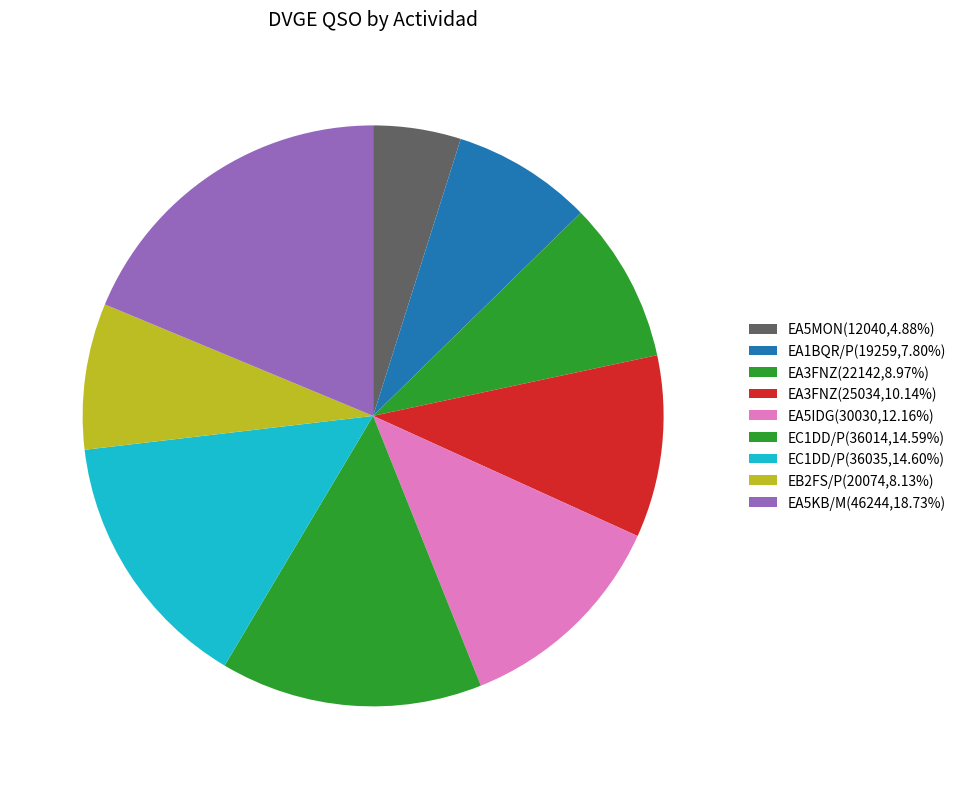

How many segments does this pie chart have?

9